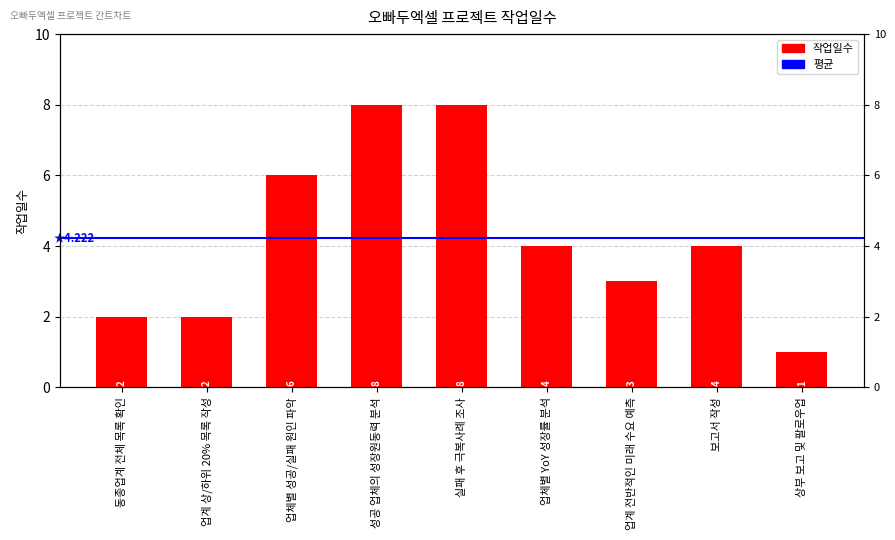

At which label does the data first exceed 4?

업체별 성공/실패 원인 파악